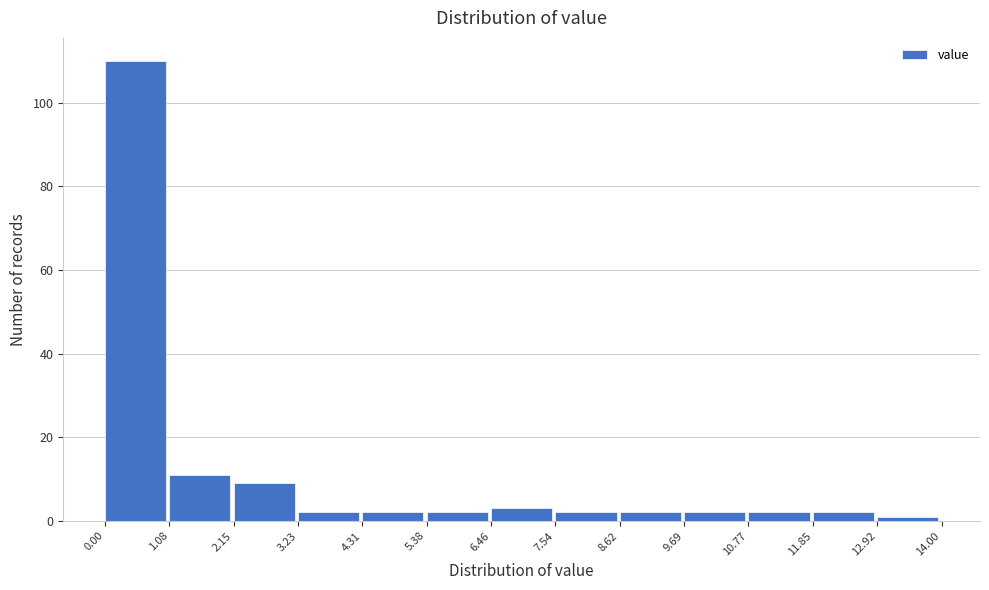

Reading left to right, transcribe this chart: for each bar, give the range it covers on the x-axis and its height. The values are not printed on the chart, so give them approximately, as read against the axis.

0.00 to 1.08: 110
1.08 to 2.15: 12
2.15 to 3.23: 10
3.23 to 4.31: 2
4.31 to 5.38: 2
5.38 to 6.46: 2
6.46 to 7.54: 4
7.54 to 8.62: 2
8.62 to 9.69: 2
9.69 to 10.77: 2
10.77 to 11.85: 2
11.85 to 12.92: 2
12.92 to 14.00: under 2